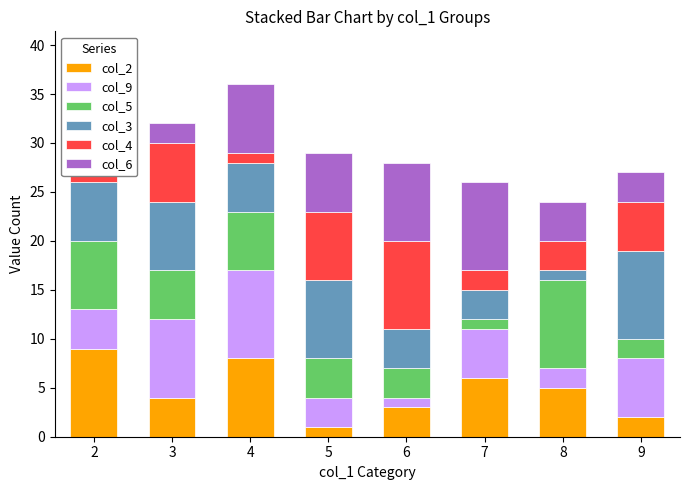

Reading left to right, extract all data points from this chart.

col_2: 9	4	8	1	3	6	5	2
col_9: 4	8	9	3	1	5	2	6
col_5: 7	5	6	4	3	1	9	2
col_3: 6	7	5	8	4	3	1	9
col_4: 8	6	1	7	9	2	3	5
col_6: 1	2	7	6	8	9	4	3